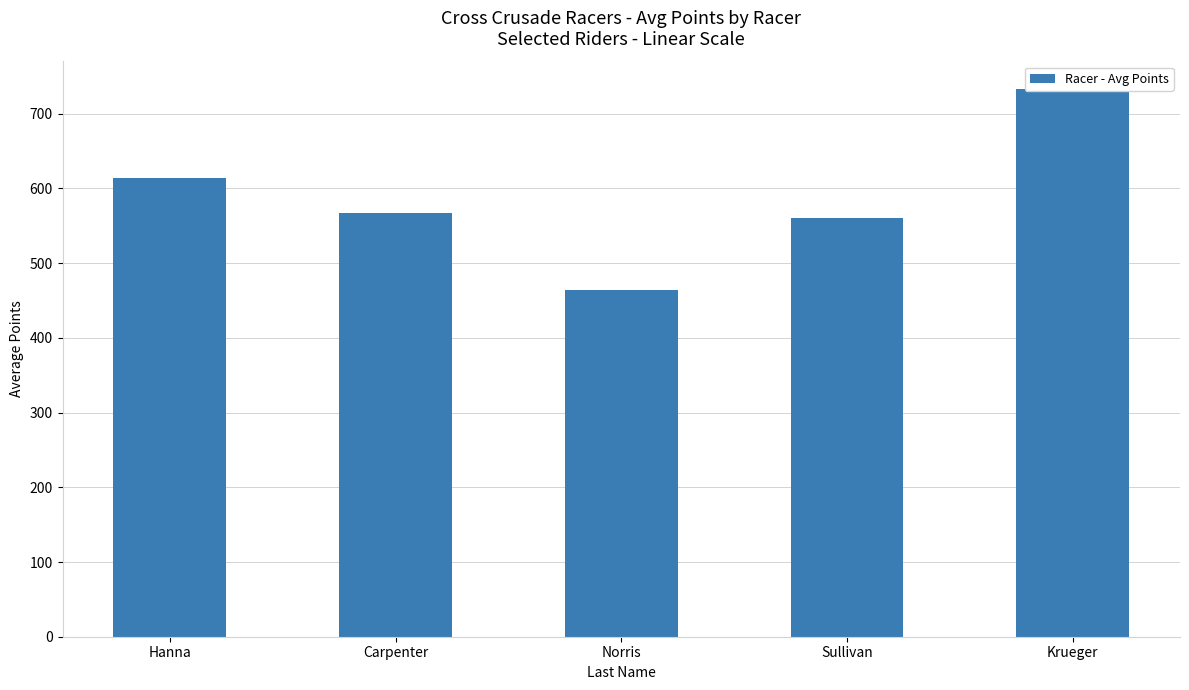

How many data points are less than 566?

2